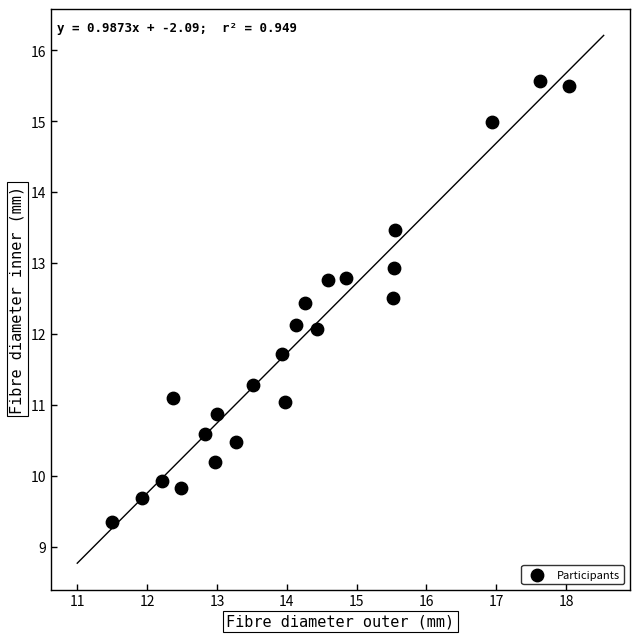

What is the range of X values (max minus min)?

6.5